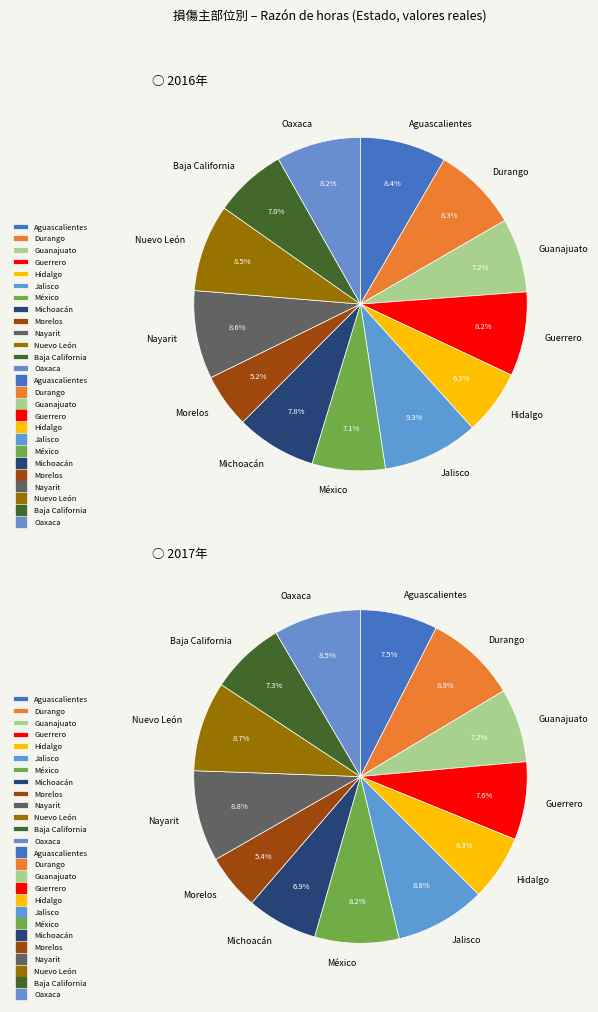

To the nearest percent, what is the difference between the Nuevo León and Guanajuato slice percentages?

1%